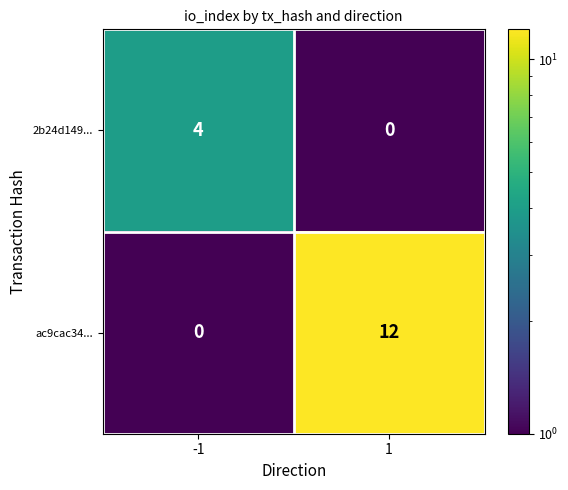

Is it true that ac9cac34... equals 17 at 1?

False